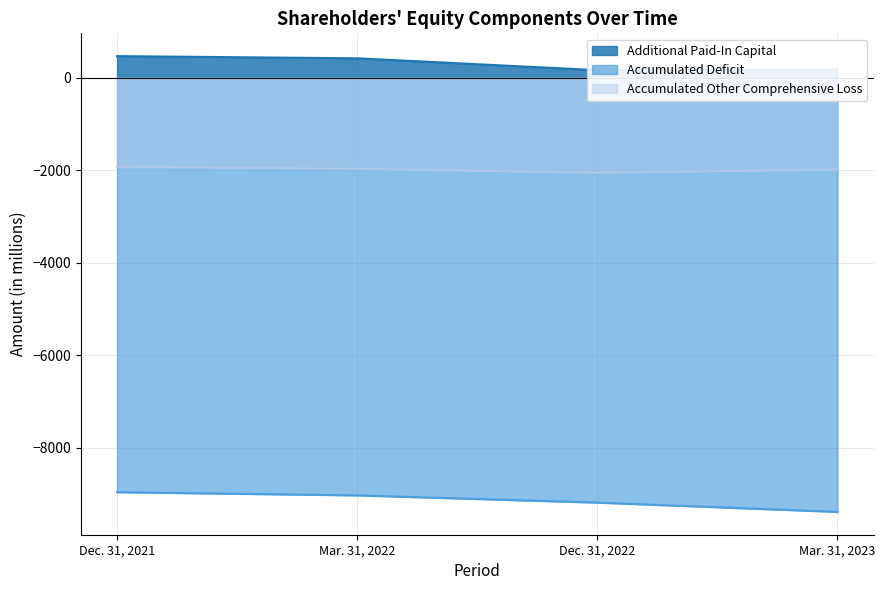

What is the difference between the maximum and minimum values in the Additional Paid-In Capital series?

303